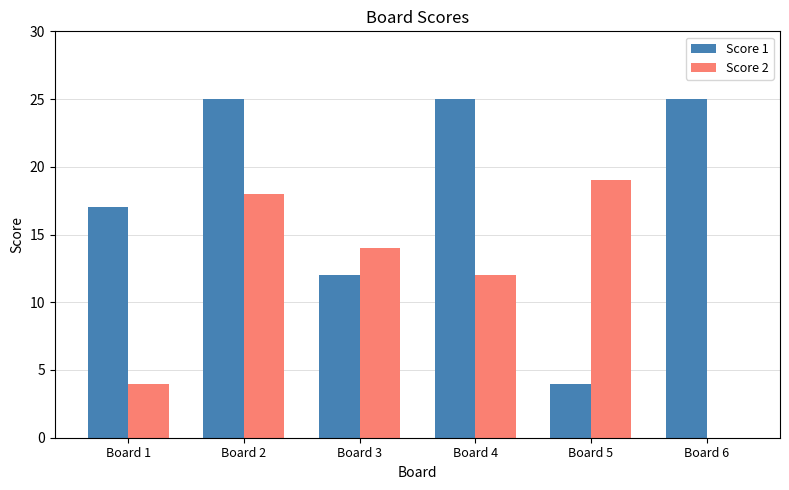

What is the maximum value for Score 2?

19